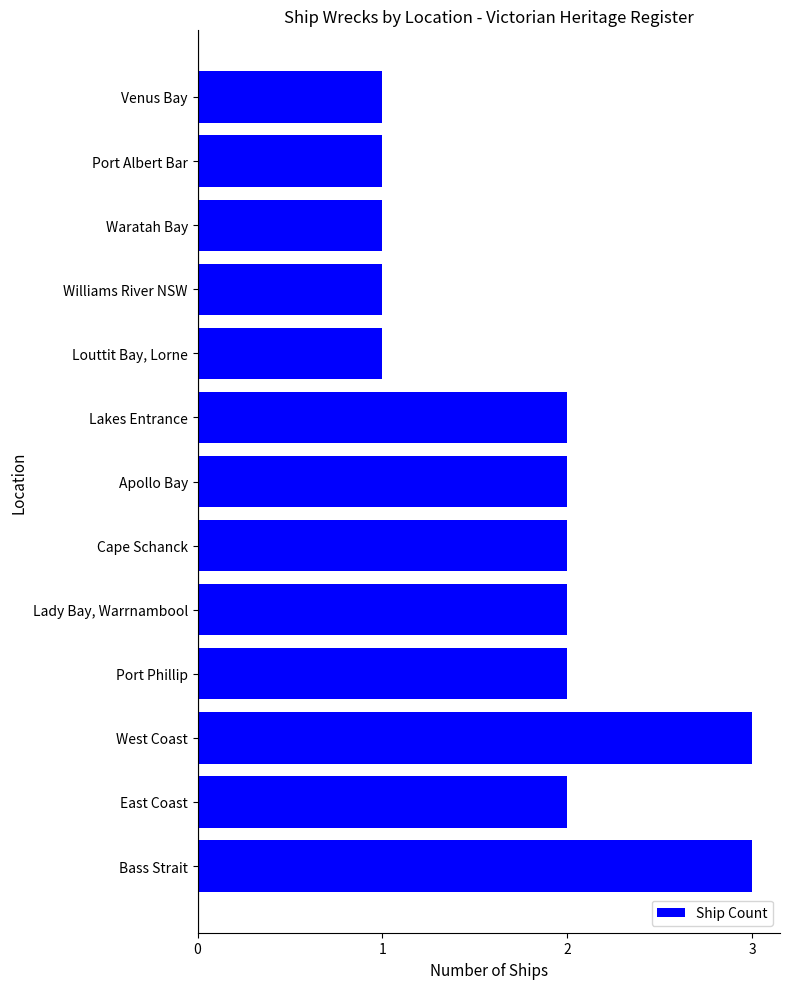

What is the ratio of the value at Port Albert Bar to the value at East Coast?

0.5